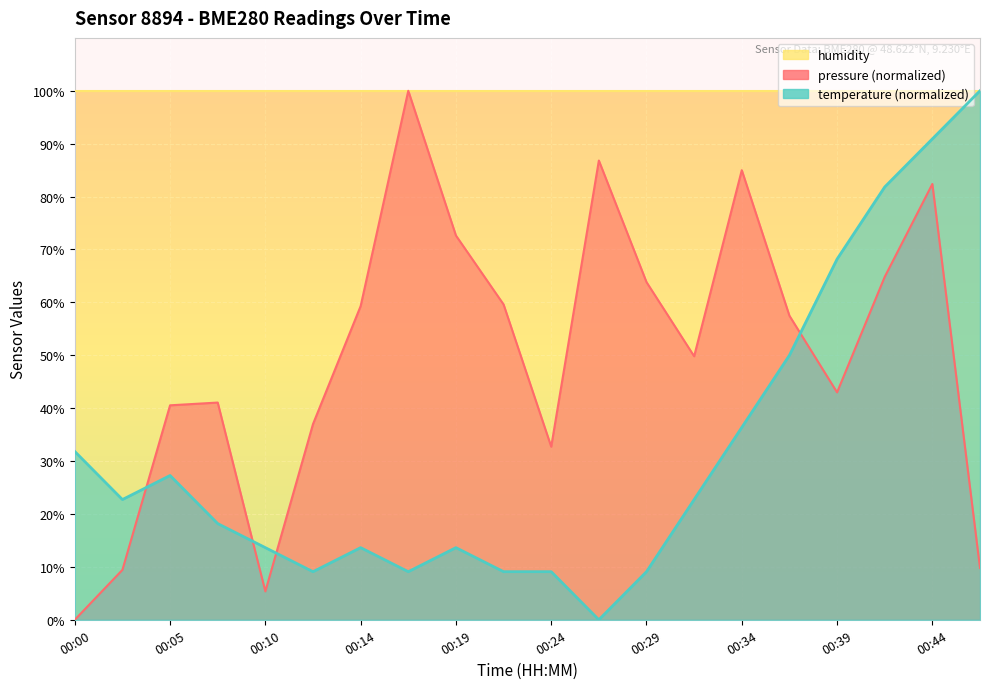

Does the chart display data point markers on the line(s)?

No